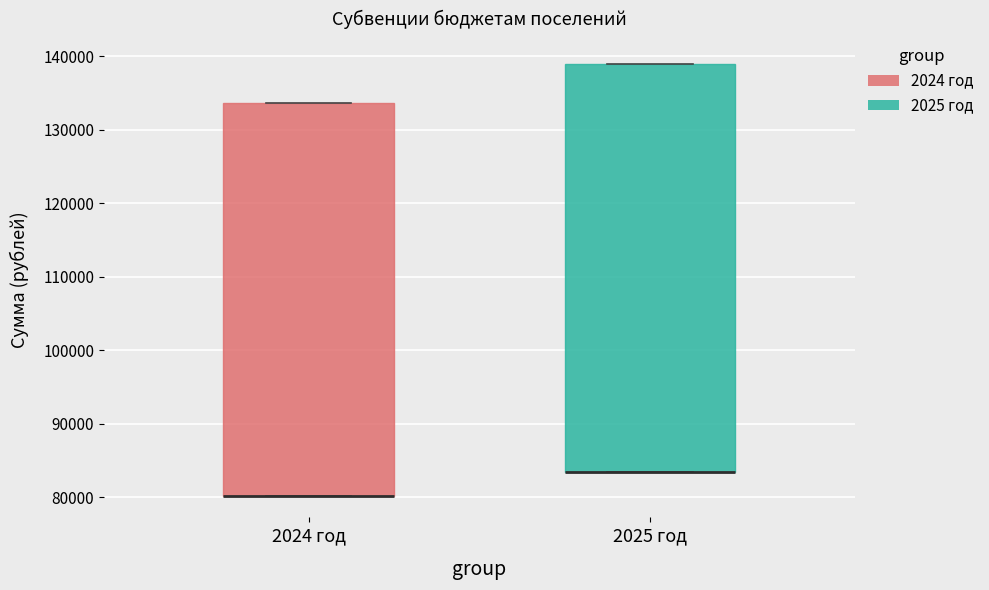

Reading left to right, read every box against the y-axis: the position of its median line, the range the box covers, and the ends of its whiskers. The values are not printed on the chart, so give them approximately, as read against the axis.

2024 год: median 80000 (drawn on the box's lower edge), box 80000 to 134000, whiskers 80000 to 134000
2025 год: median 83000 (drawn on the box's lower edge), box 83000 to 139000, whiskers 83000 to 139000